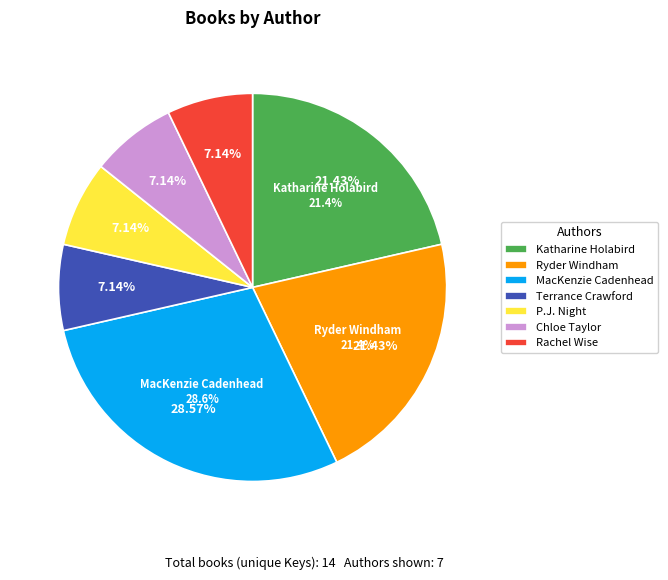

Is Chloe Taylor (408226711) the majority of the pie?

No